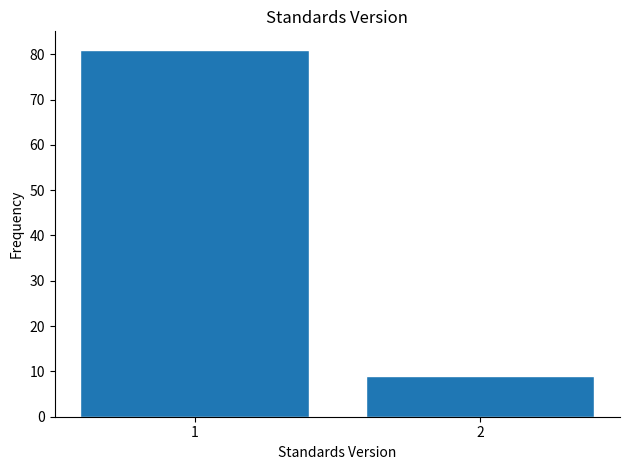

Reading right to left, transcribe all the data shown in this chart.

9	81